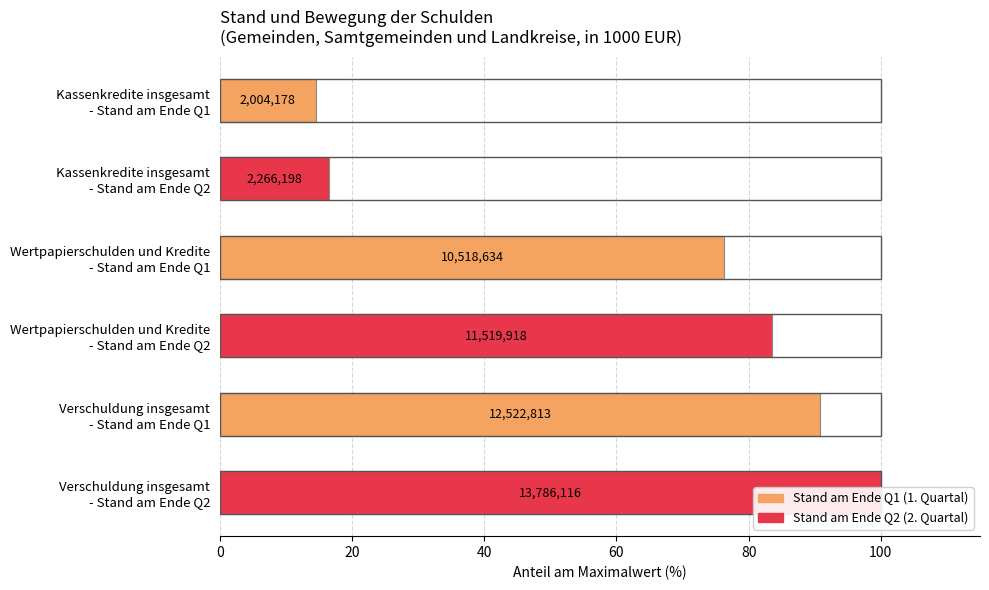

The chart shows a value of 25.8 at Verschuldung insgesamt - Stand am Ende Q2. True or false?

False